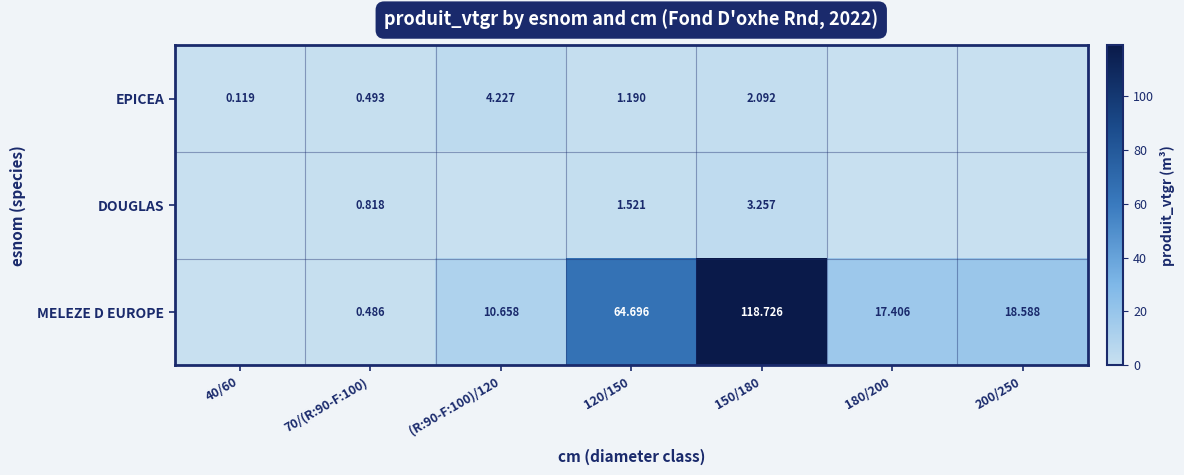

Which series changed the most between 120/150 and 150/180?

MELEZE D EUROPE